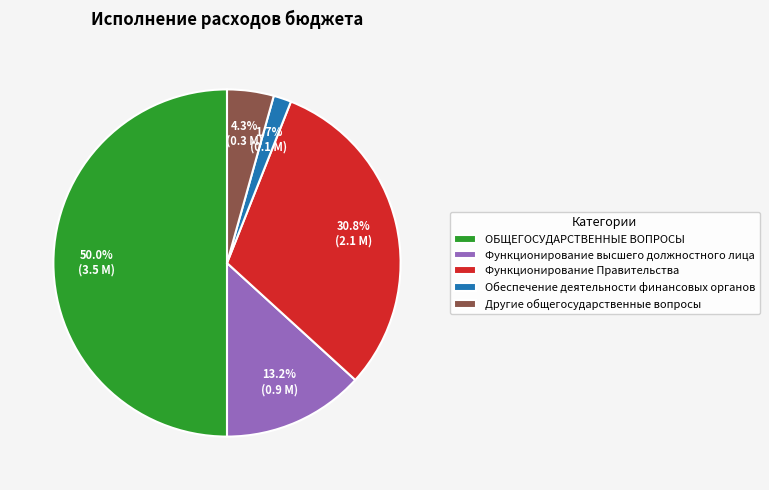

Is the sum of Функционирование Правительства and Другие общегосударственные вопросы greater than half?

No